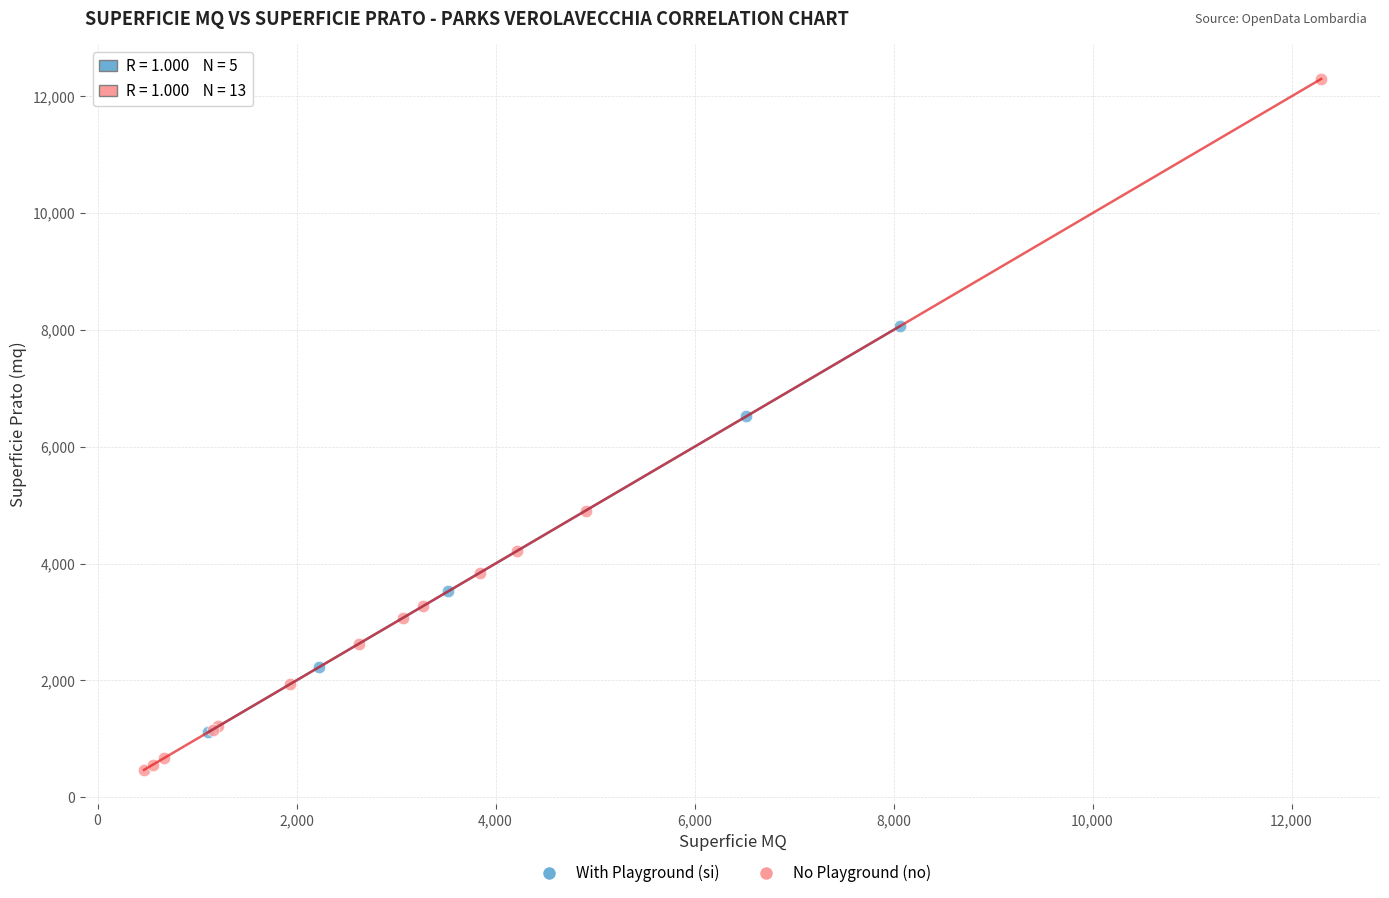

What are all the series names shown in the legend?

With Playground (si), No Playground (no)